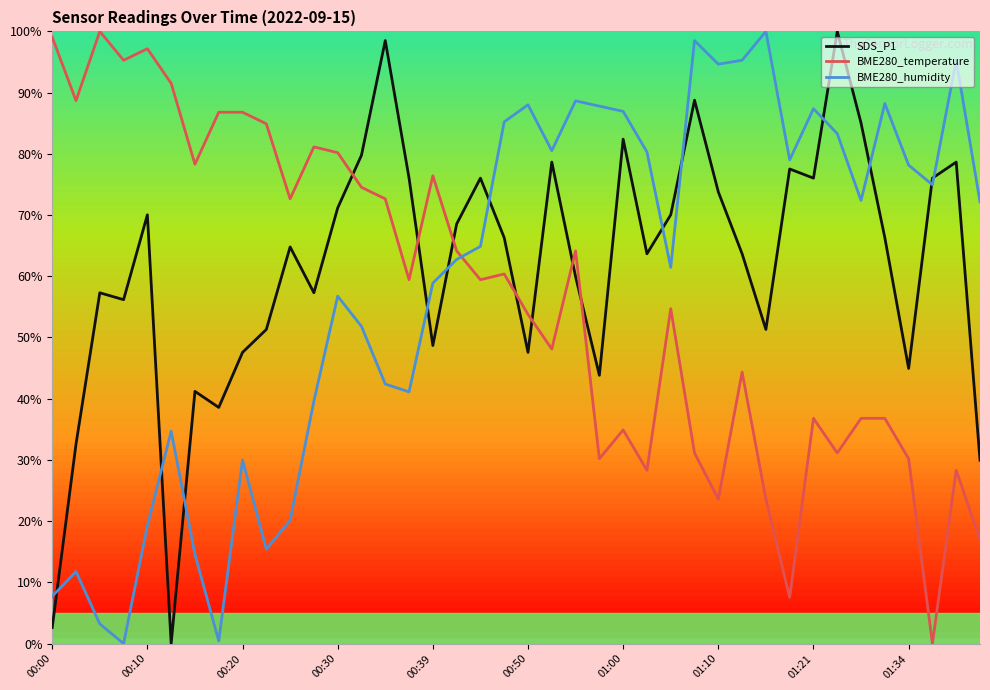

How many times do BME280_temperature and BME280_humidity cross each other?

1